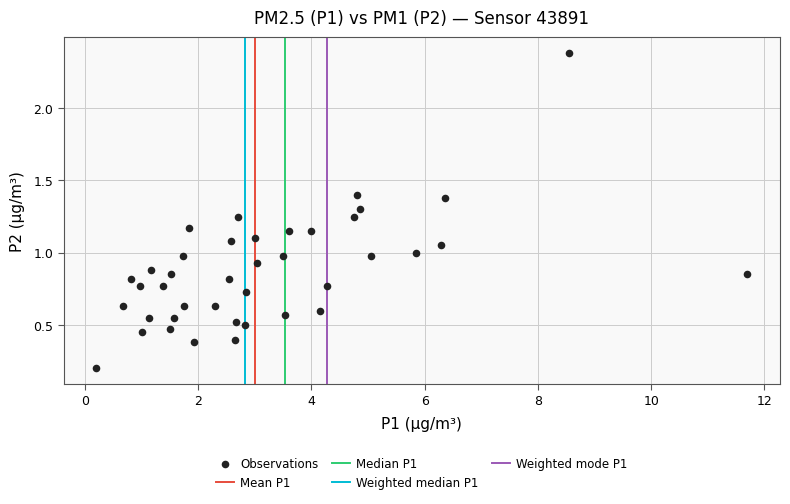

What is the range of Y values (max minus min)?

2.2